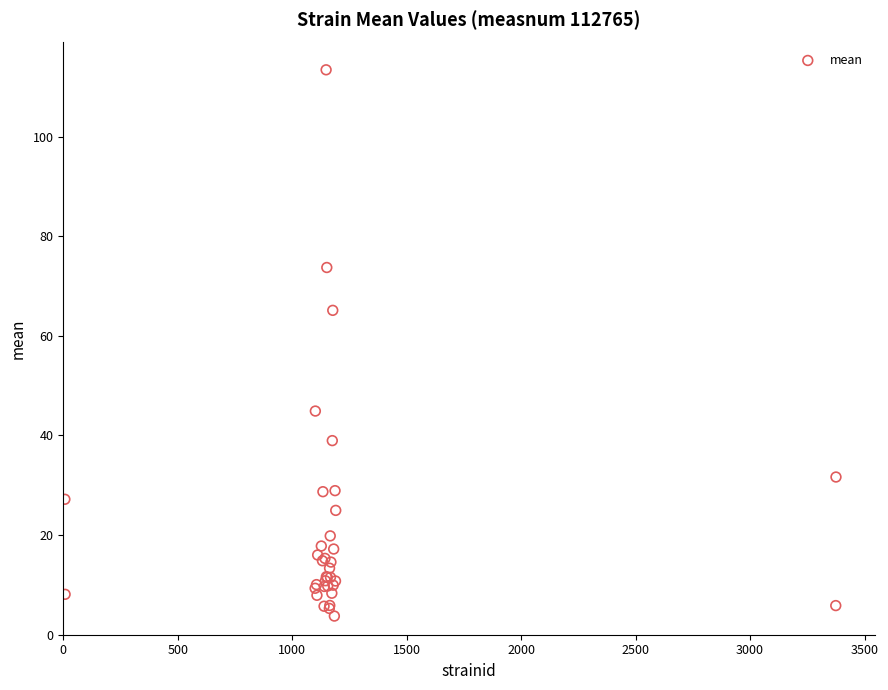

What Y value in the scatter plot is closest to 58?

65.1